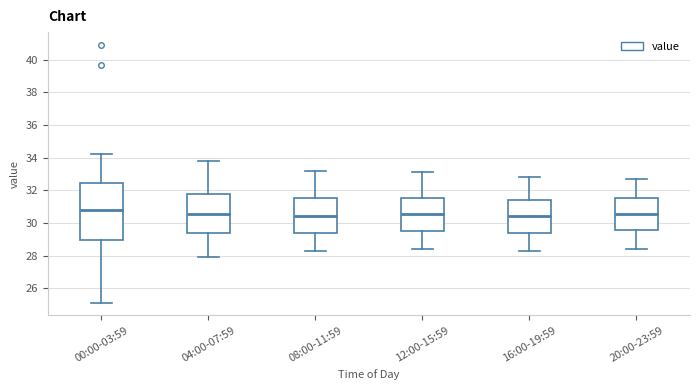

Where is the lower edge of the box for 04:00-07:59 on the y-axis? The values are not printed on the chart, so give them approximately, as read against the axis.

29.4